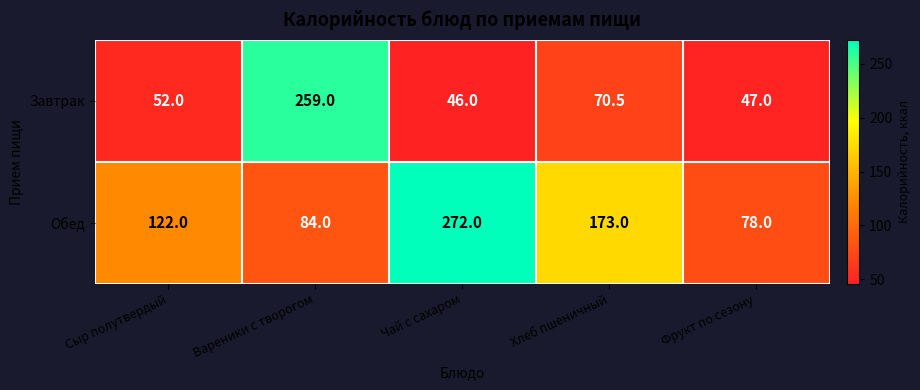

At how many categories does at least one series exceed 152?

3